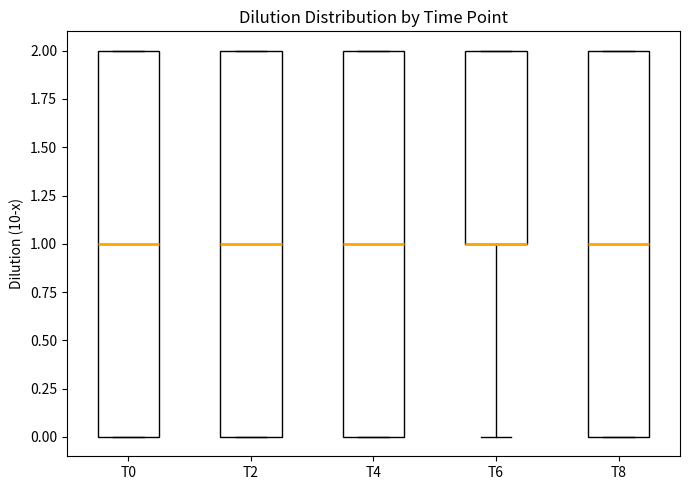

Reading left to right, transcribe this box plot: for each box, give where its median line is, the range the box spans, and where its two whiskers end, as read against the y-axis. The values are not printed on the chart, so give them approximately, as read against the axis.

T0: median 1, box 0 to 2, whiskers 0 to 2
T2: median 1, box 0 to 2, whiskers 0 to 2
T4: median 1, box 0 to 2, whiskers 0 to 2
T6: median 1 (drawn on the box's lower edge), box 1 to 2, whiskers 0 to 2
T8: median 1, box 0 to 2, whiskers 0 to 2